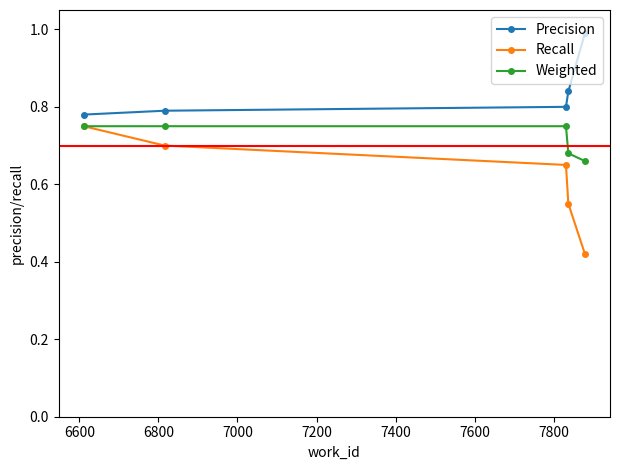

True or false: Recall and Precision cross at least once.

False